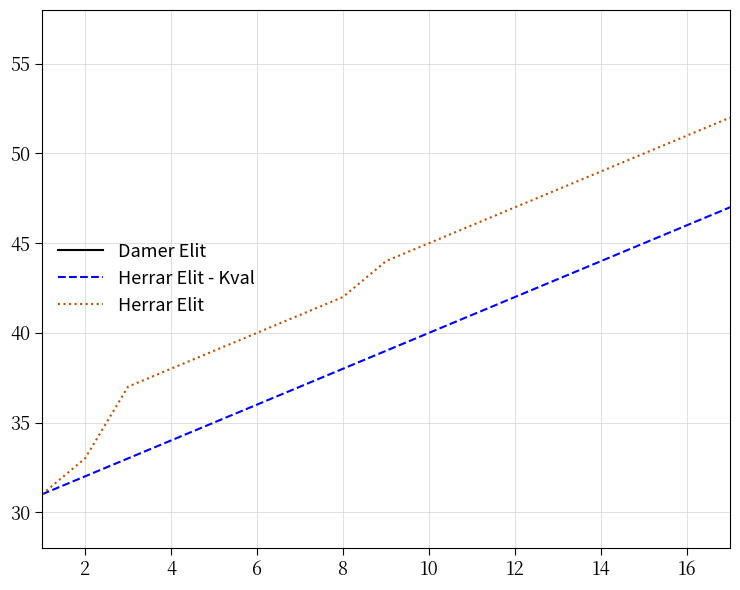

At which label does Damer Elit first exceed 9?

18